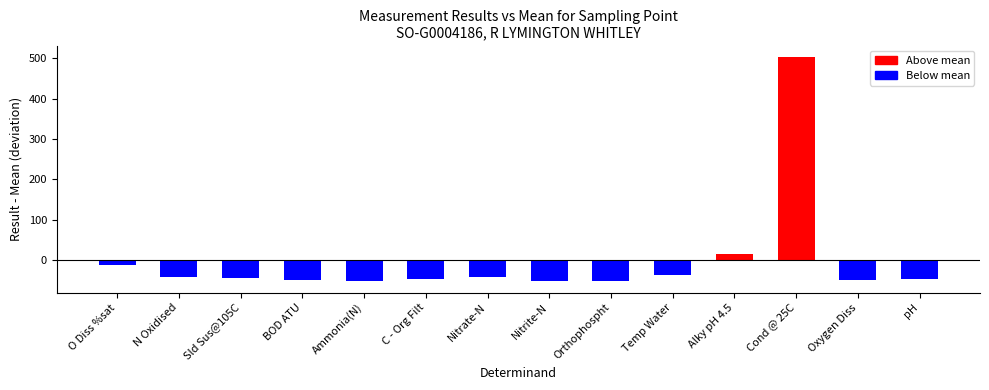

How many series are shown in this chart?

1